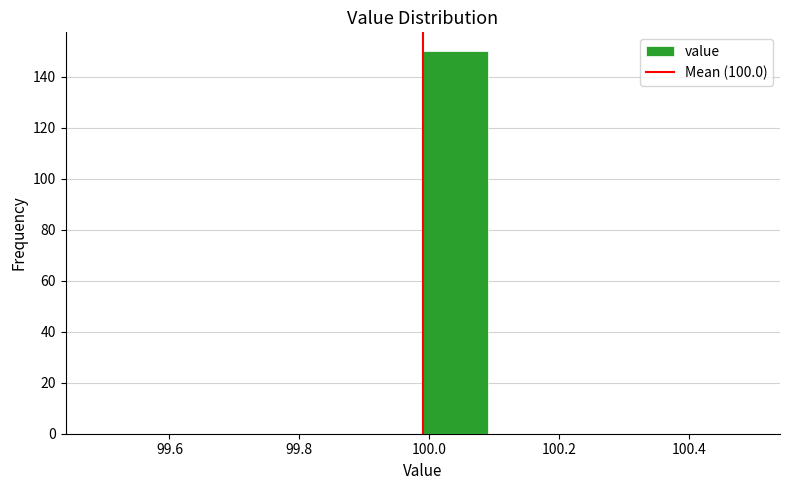

Over which range of the x-axis is the bar tallest?

99.99 to 100.09